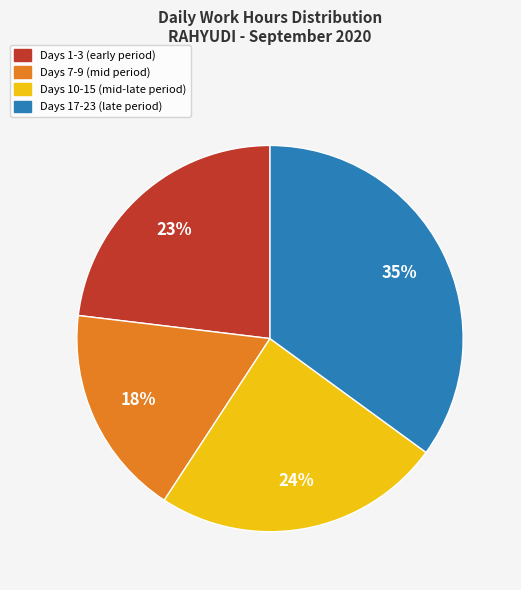

Is there any slice that represents more than half of the pie?

No